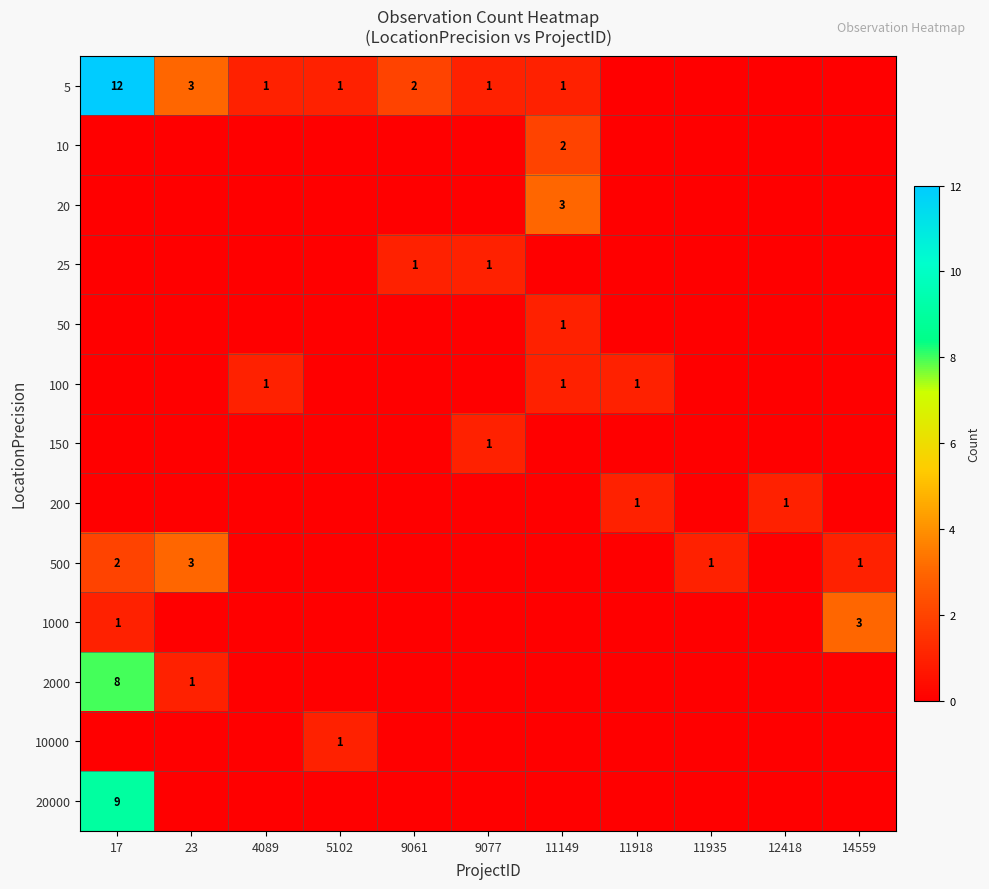

True or false: 500 has a value of 1 at 11935.

True